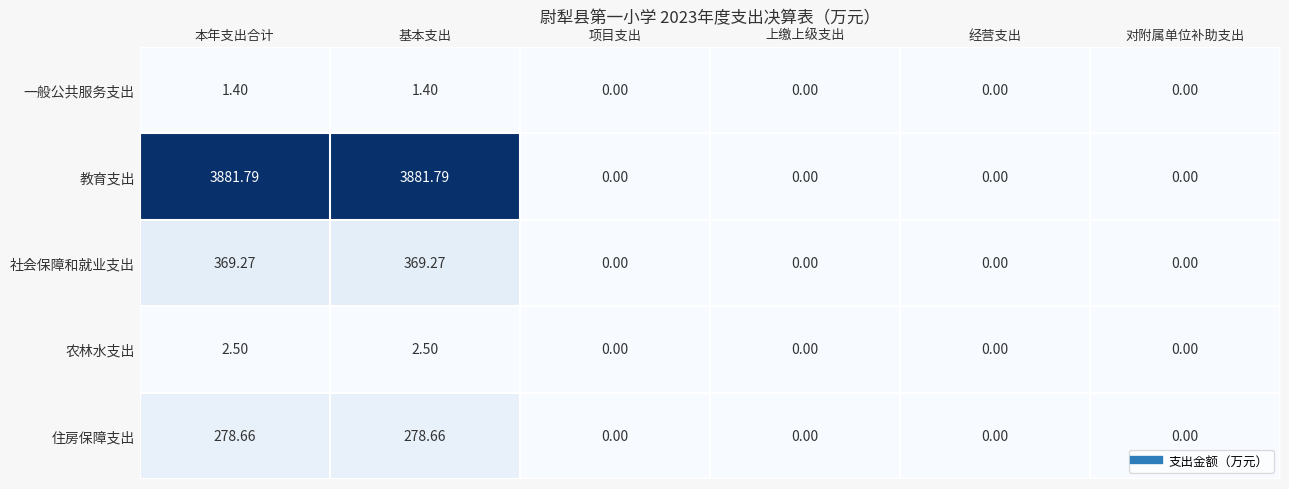

Which series has the largest total across all categories?

教育支出